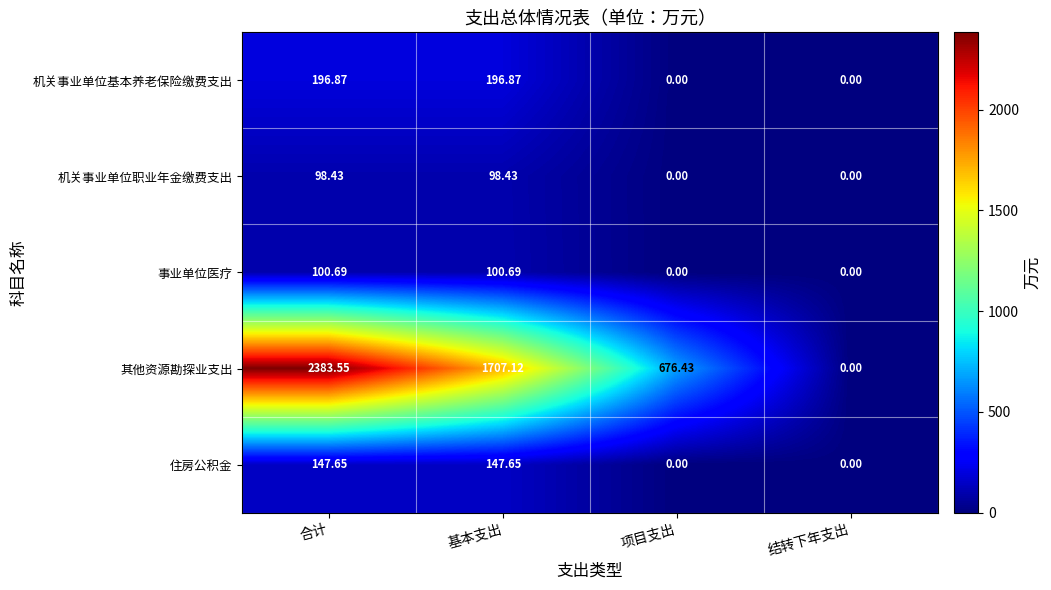

List the series in order of their peak value, highest first.

其他资源勘探业支出, 机关事业单位基本养老保险缴费支出, 住房公积金, 事业单位医疗, 机关事业单位职业年金缴费支出